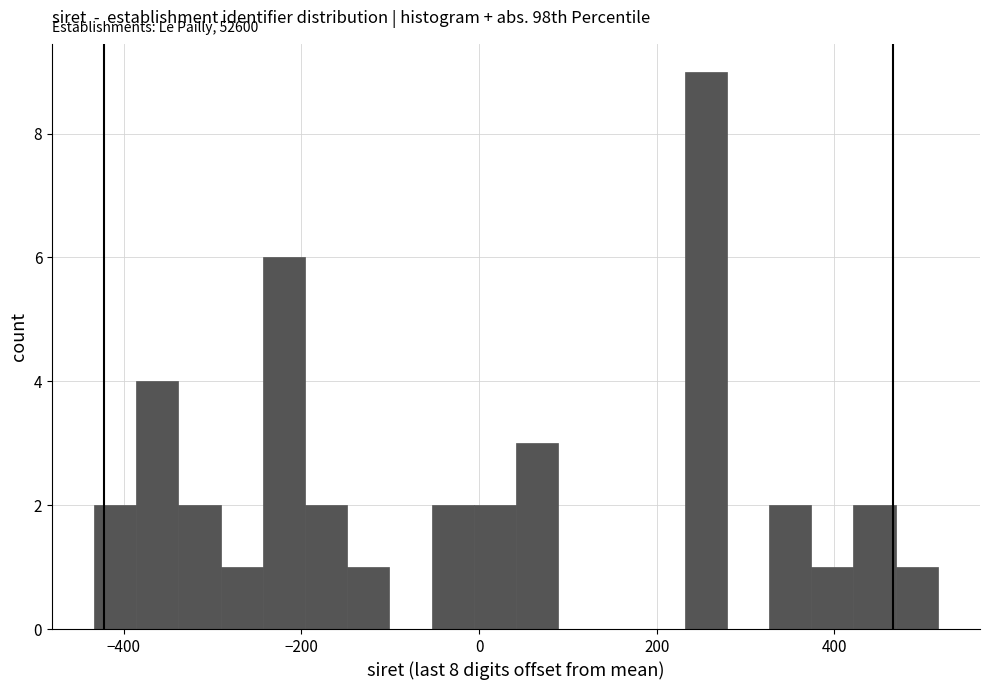

Read against the x-axis, roughly where is the centre of the tallest bar?

260